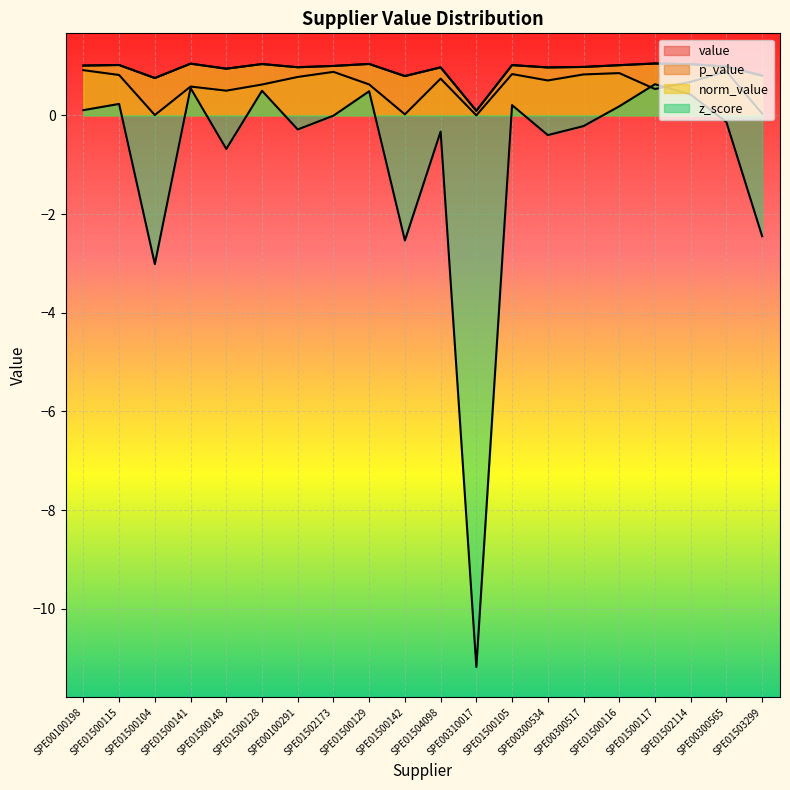

Reading left to right, extract all data points from this chart.

value: 1.0	1.0	0.8	1.0	0.9	1.0	1.0	1.0	1.0	0.8	1.0	0.1	1.0	1.0	1.0	1.0	1.1	1.0	1.0	0.8
p_value: 0.9	0.8	0.0	0.6	0.5	0.6	0.8	0.9	0.6	0.0	0.7	0.0	0.8	0.7	0.8	0.9	0.5	0.7	0.9	0.0
norm_value: 1.0	1.0	0.8	1.0	0.9	1.0	1.0	1.0	1.0	0.8	1.0	0.1	1.0	1.0	1.0	1.0	1.1	1.0	1.0	0.8
z_score: 0.1	0.2	-3.0	0.6	-0.7	0.5	-0.3	-0.0	0.5	-2.5	-0.3	-11.2	0.2	-0.4	-0.2	0.2	0.6	0.4	-0.1	-2.4